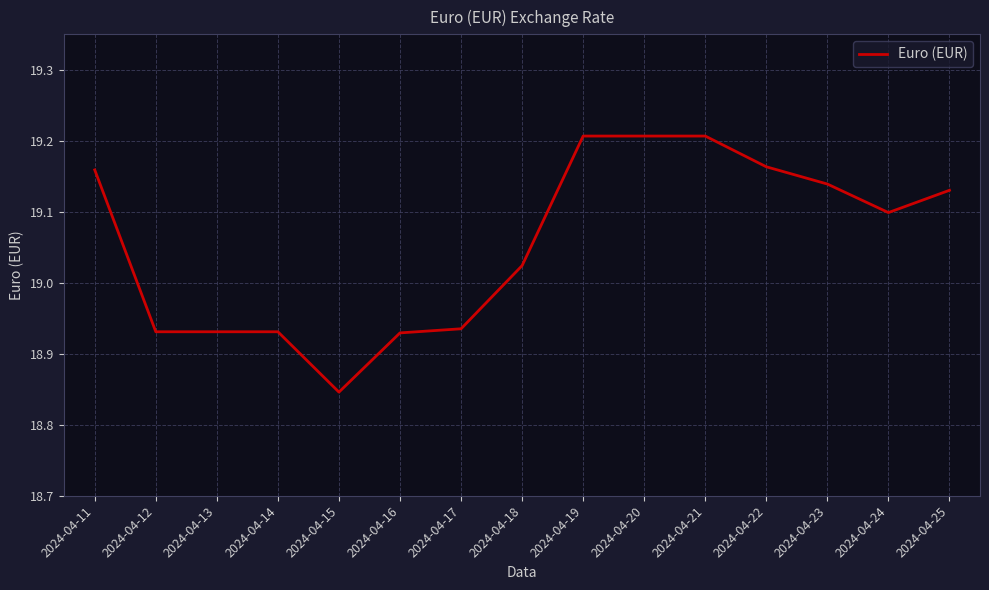

Between 2024-04-22 and 2024-04-16, which is larger?

2024-04-22